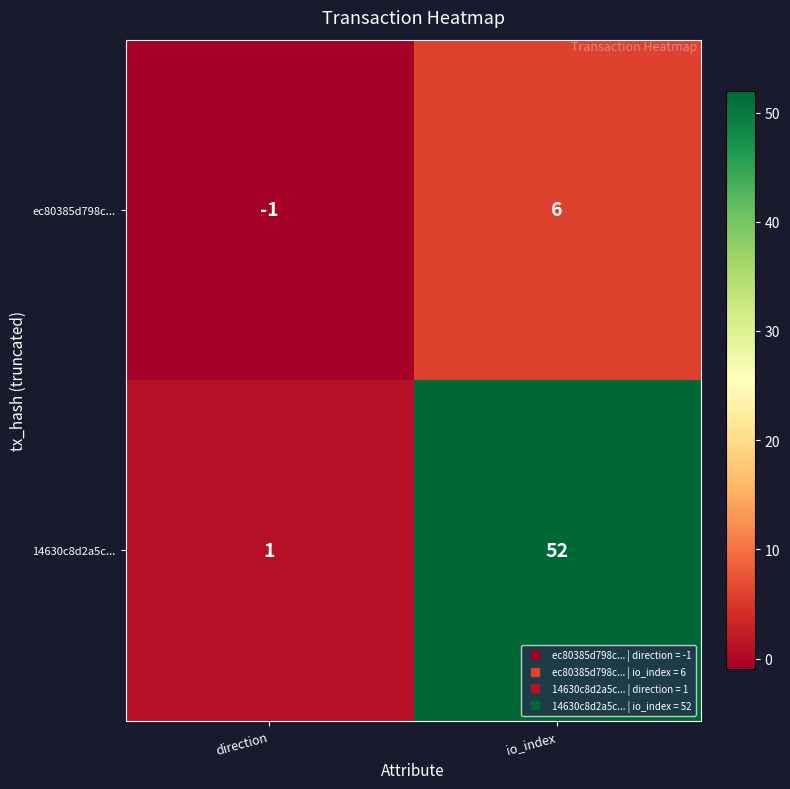

List the series in order of their overall mean, highest first.

14630c8d2a5c..., ec80385d798c...